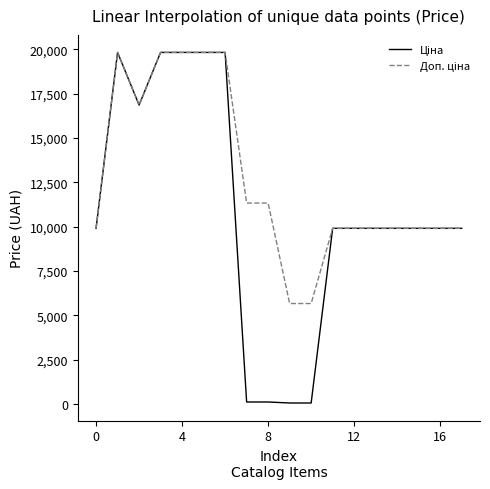

What is the greatest value displayed?

19831.1